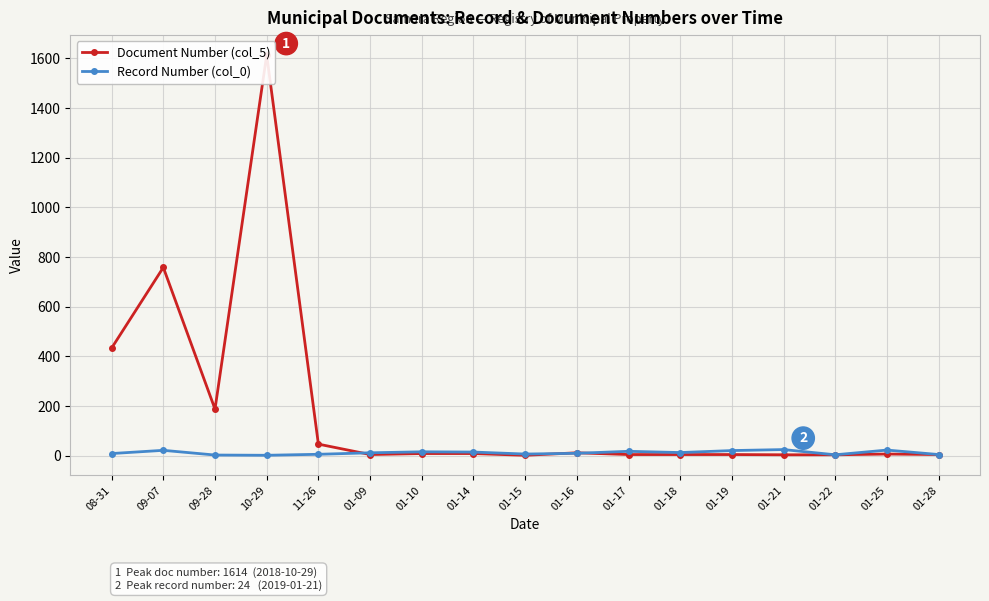

Is the value of Record Number (col_0) at 01-17 greater than the value of Document Number (col_5) at 01-18?

Yes